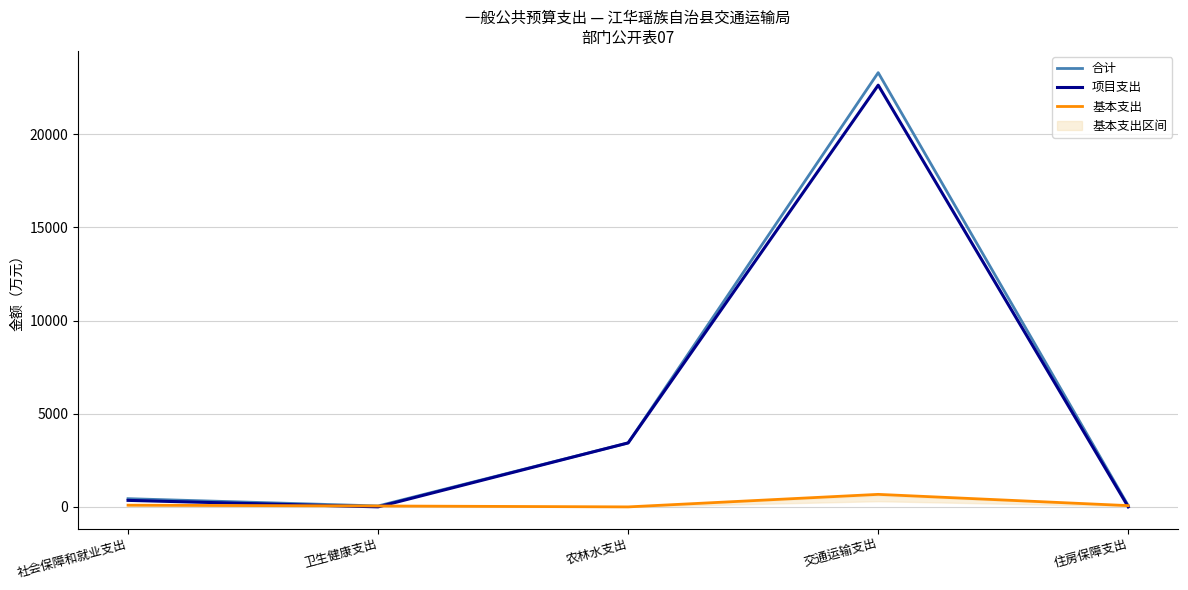

Read the 合计 value at 社会保障和就业支出.

441.5